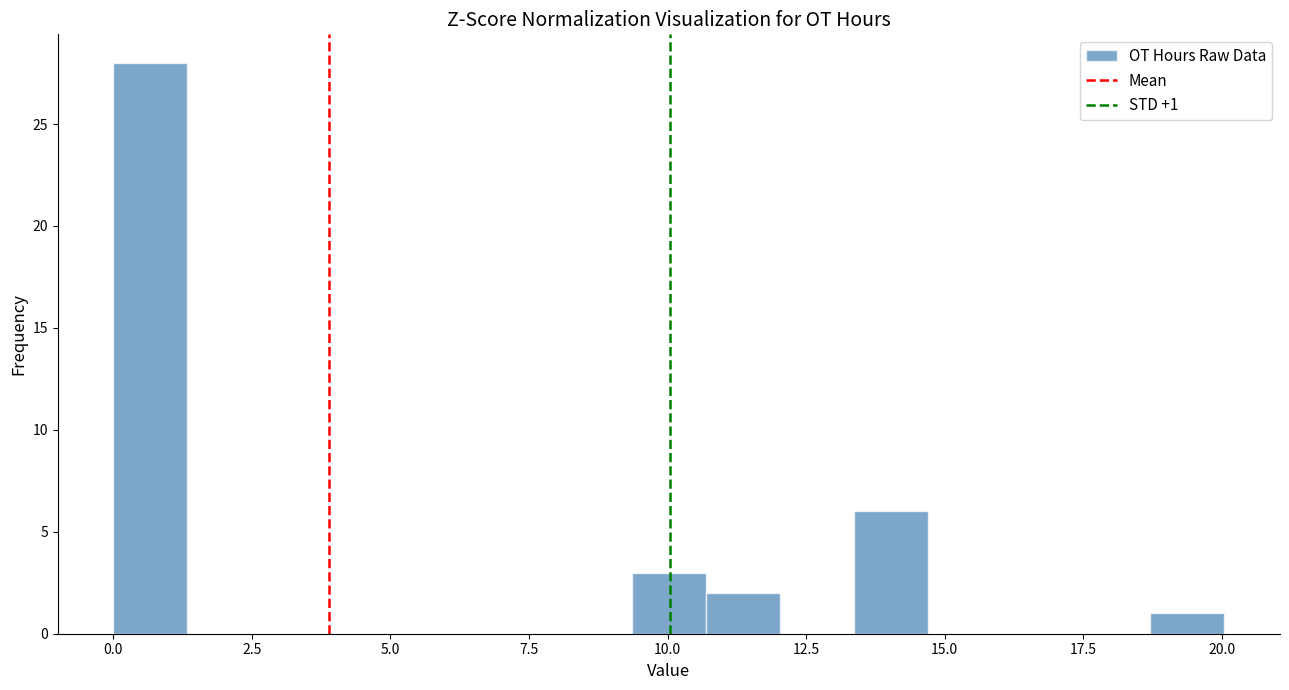

Around what value on the x-axis is the tallest bar? Give the approximate position of its centre, as read against the axis.

0.5